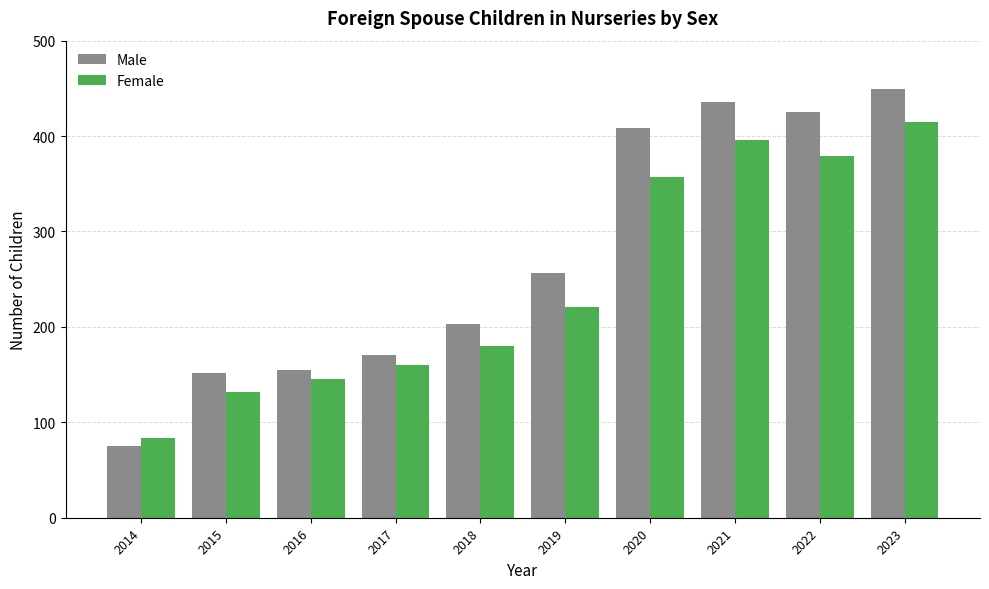

The Female series shows 641 at 2021. True or false?

False